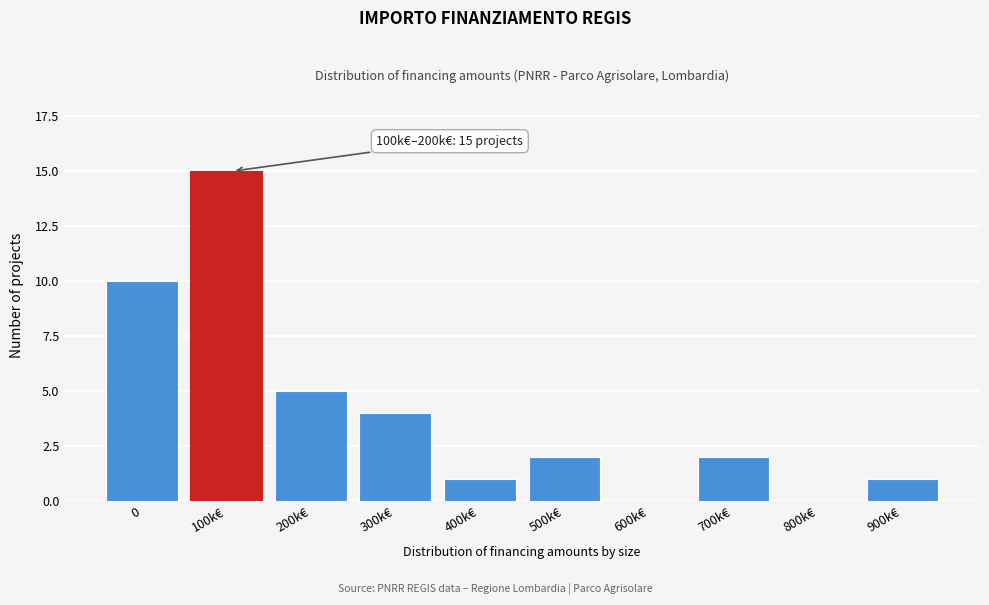

Reading left to right, what are all the values shown in this chart?

0=10	100k€=15	200k€=5	300k€=4	400k€=1	500k€=2	600k€=0	700k€=2	800k€=0	900k€=1